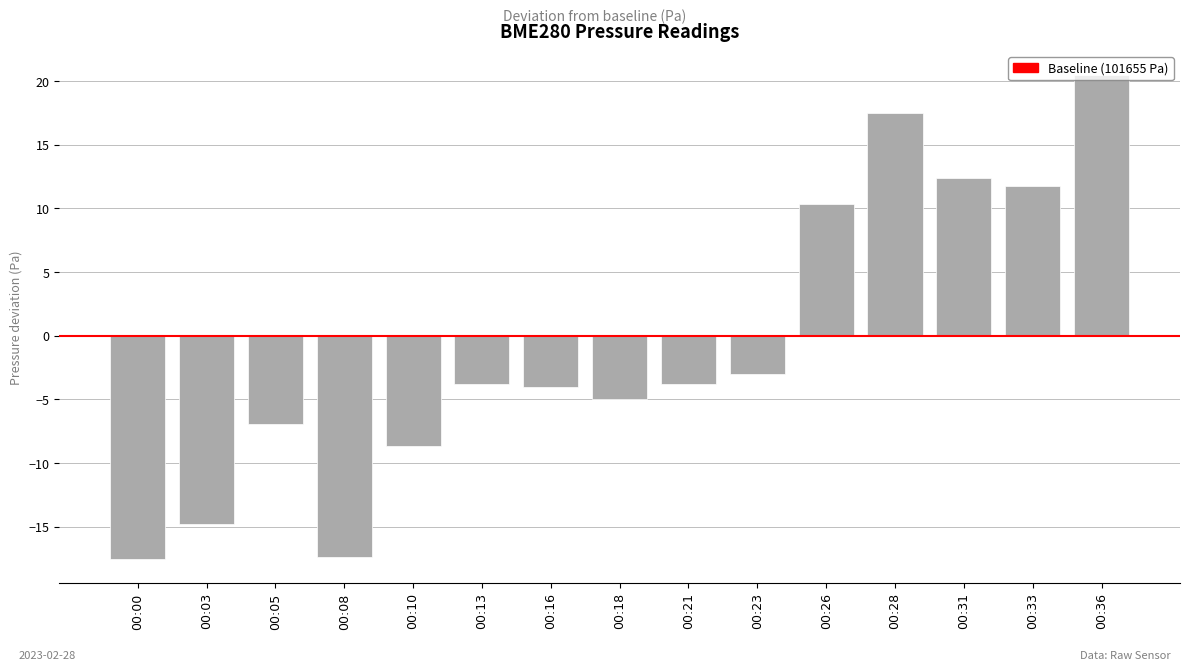

Which has a higher value, 00:10 or 00:23?

00:23